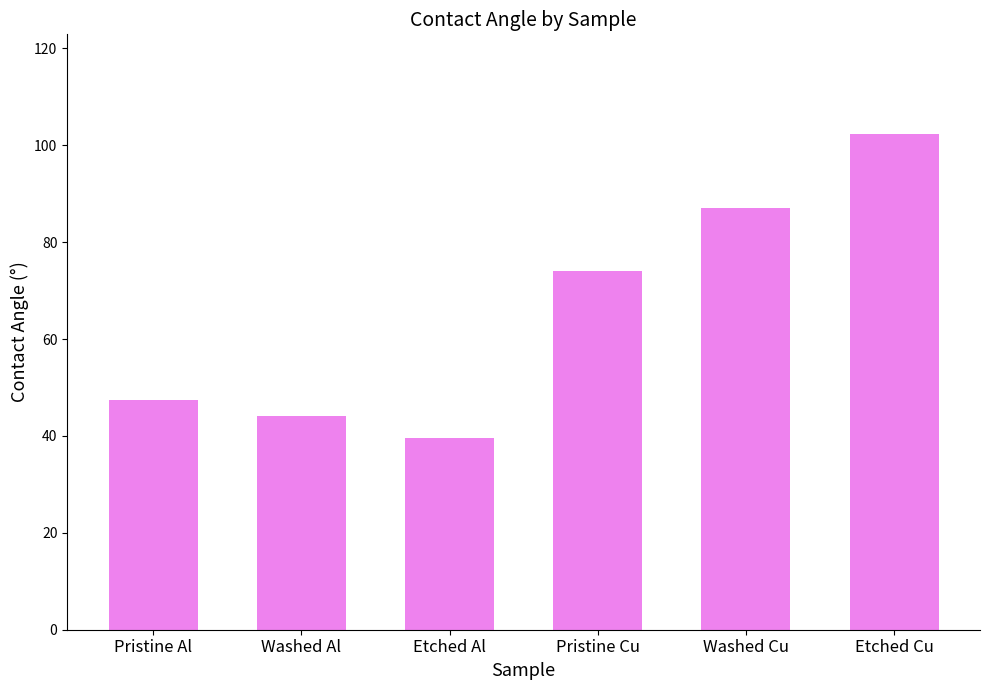

What is the change in value from Pristine Cu to Washed Cu?

+13.1